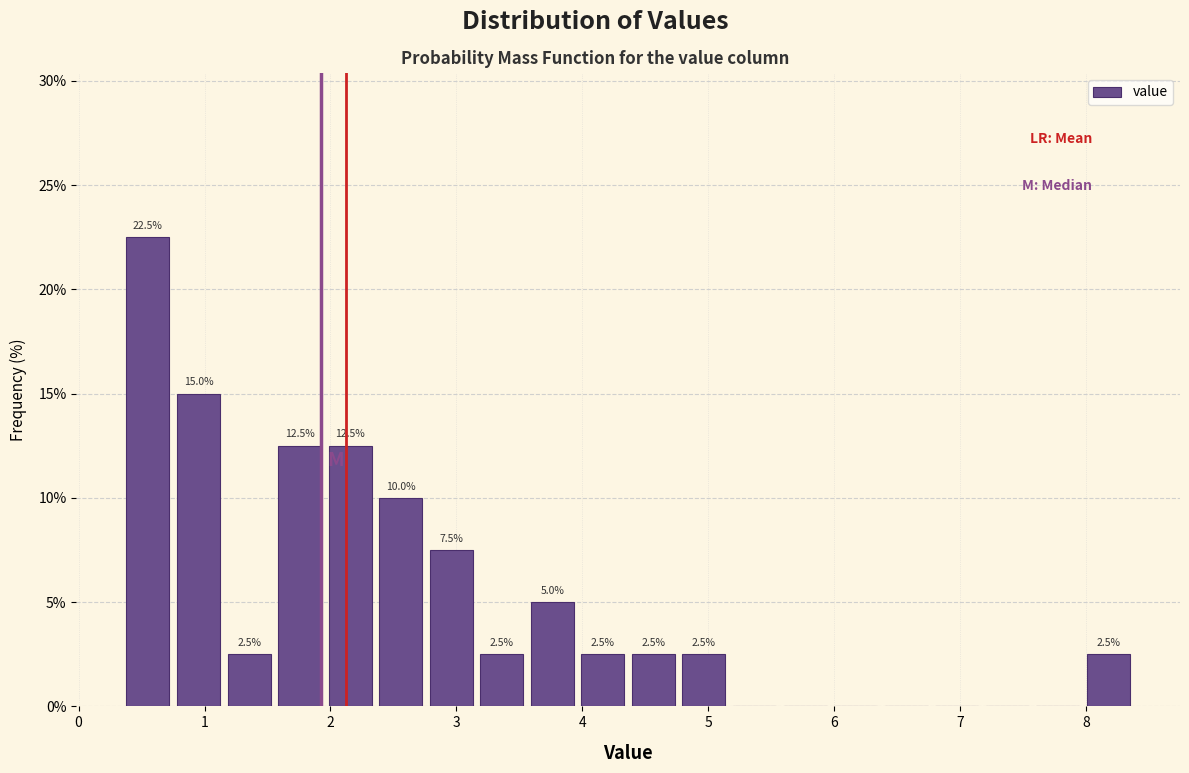

Over which range of the x-axis is the bar tallest?

0.4 to 0.8